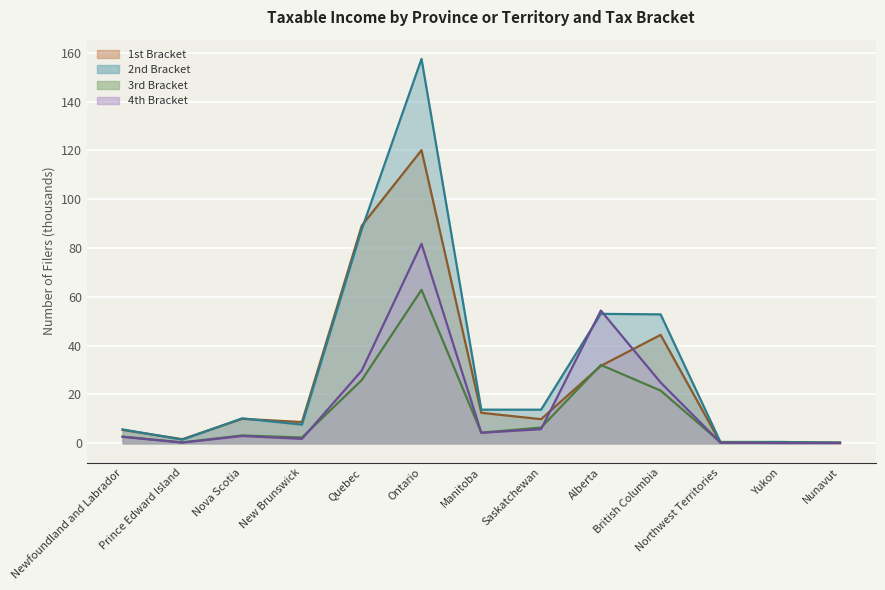

What is the maximum value for 3rd Bracket (>$87,907 & <=$136,270)?

62.9